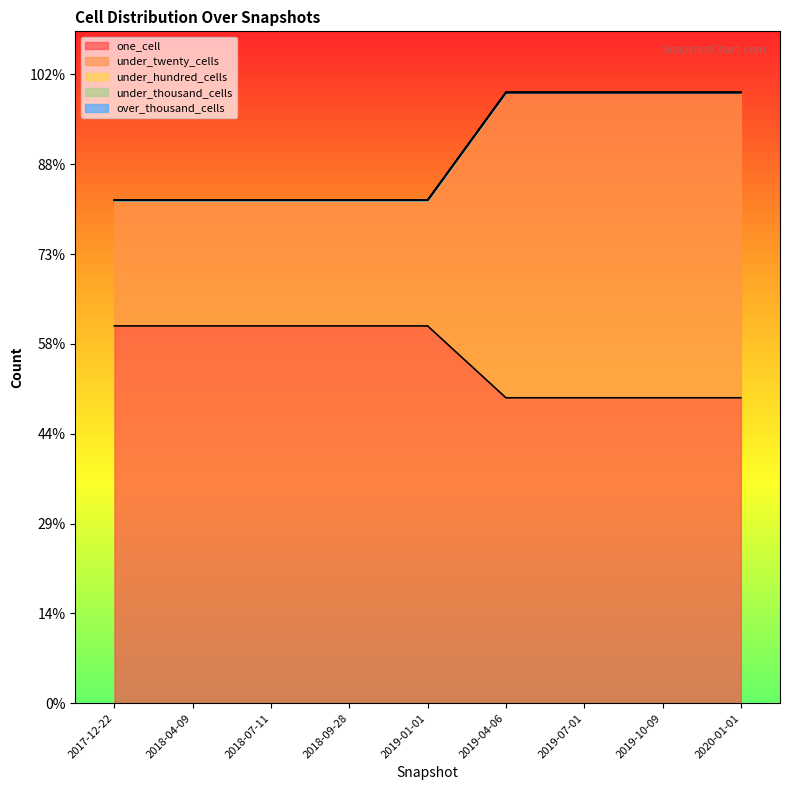

At 2019-01-01, list the series in order from largest to smallest.

one_cell, under_twenty_cells, under_hundred_cells, under_thousand_cells, over_thousand_cells